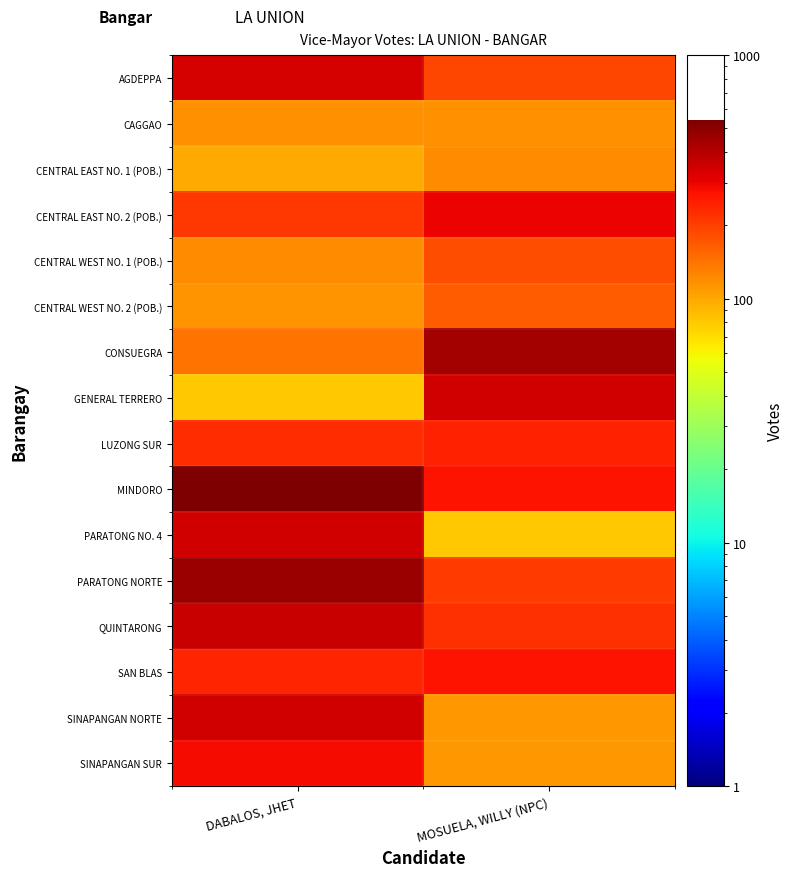

List the series in order of their peak value, highest first.

MINDORO, PARATONG NORTE, CONSUEGRA, QUINTARONG, SINAPANGAN NORTE, PARATONG NO. 4, GENERAL TERRERO, AGDEPPA, CENTRAL EAST NO. 2 (POB.), SINAPANGAN SUR, SAN BLAS, LUZONG SUR, CENTRAL WEST NO. 1 (POB.), CENTRAL WEST NO. 2 (POB.), CENTRAL EAST NO. 1 (POB.), CAGGAO